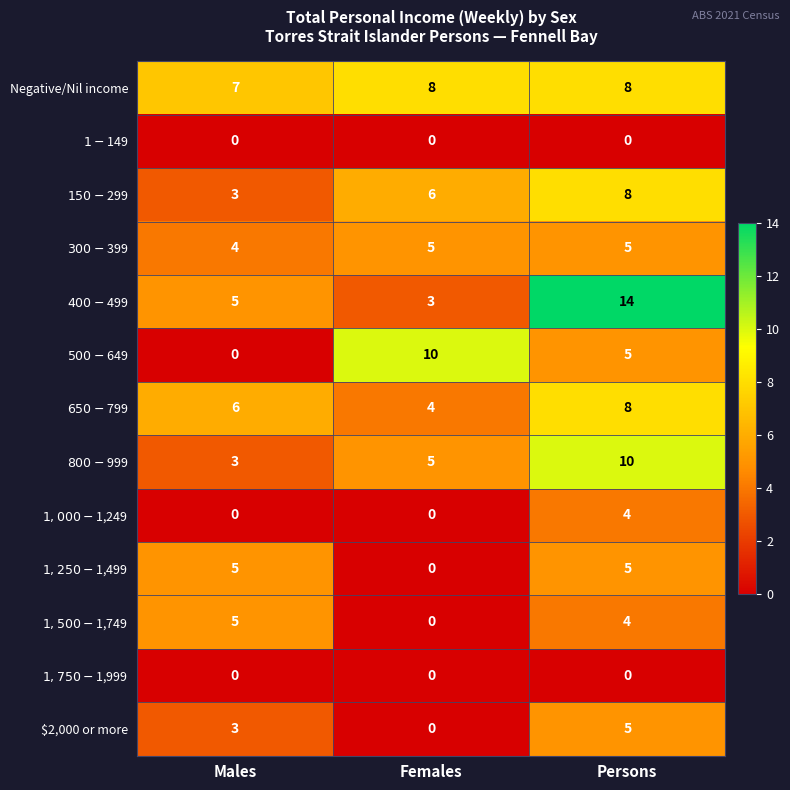

Which series has the largest range (max minus min)?

$400-$499